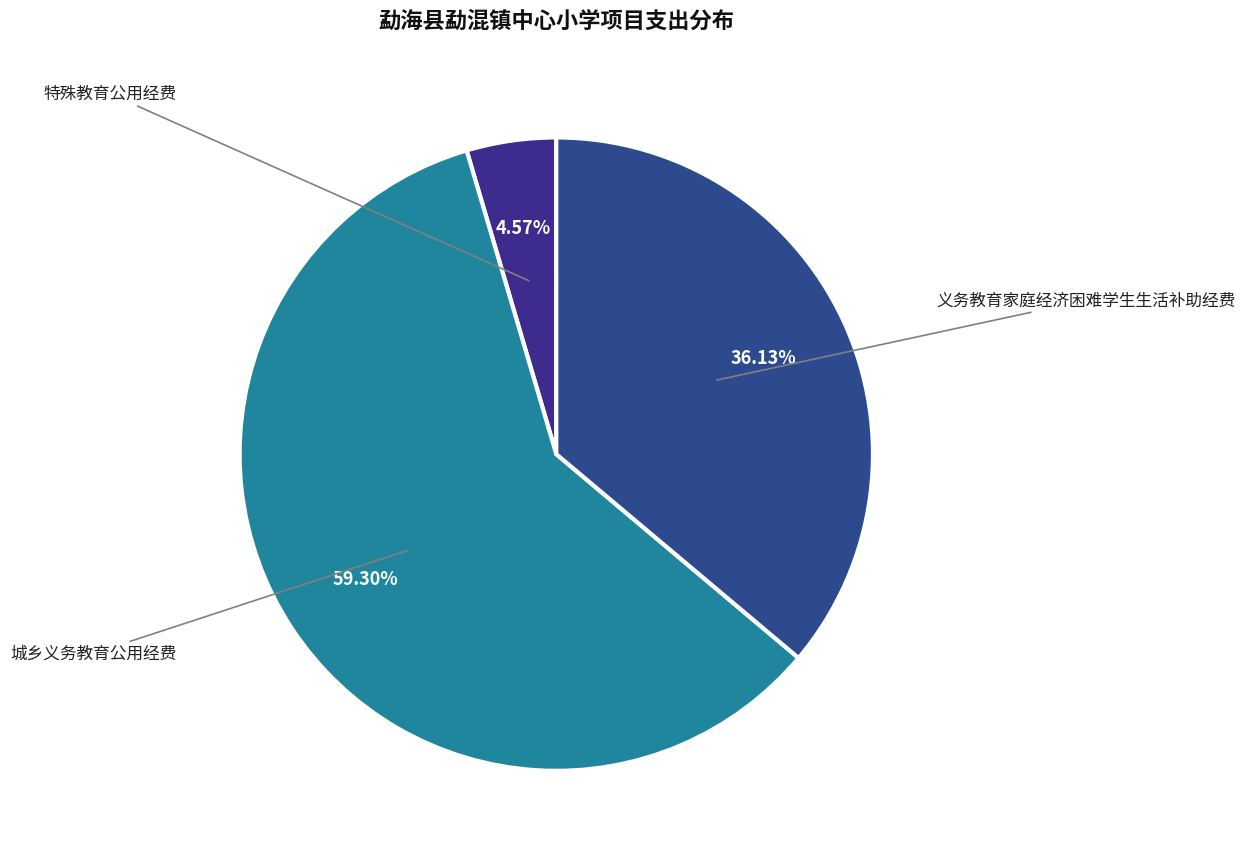

Combined, what portion of the pie is 义务教育家庭经济困难学生生活补助经费 and 特殊教育公用经费?

40.7%